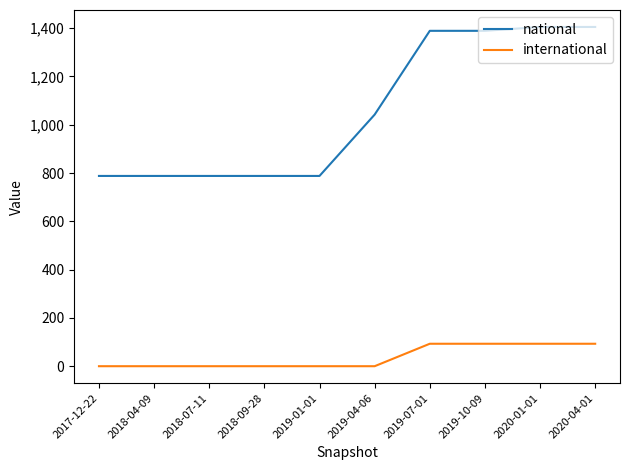

Reading right to left, what are all the values shown in this chart?

national: 2020-04-01=1405	2020-01-01=1405	2019-10-09=1389	2019-07-01=1389	2019-04-06=1042	2019-01-01=788	2018-09-28=788	2018-07-11=788	2018-04-09=788	2017-12-22=788
international: 2020-04-01=93	2020-01-01=93	2019-10-09=93	2019-07-01=93	2019-04-06=0	2019-01-01=0	2018-09-28=0	2018-07-11=0	2018-04-09=0	2017-12-22=0